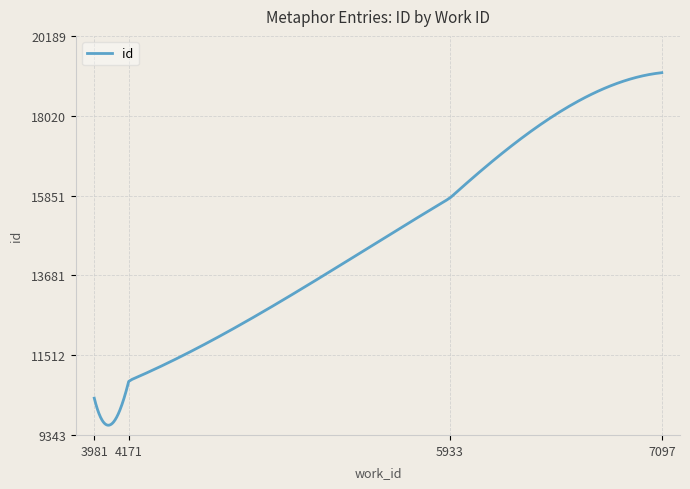

What is the minimum value shown in the chart?

9606.8